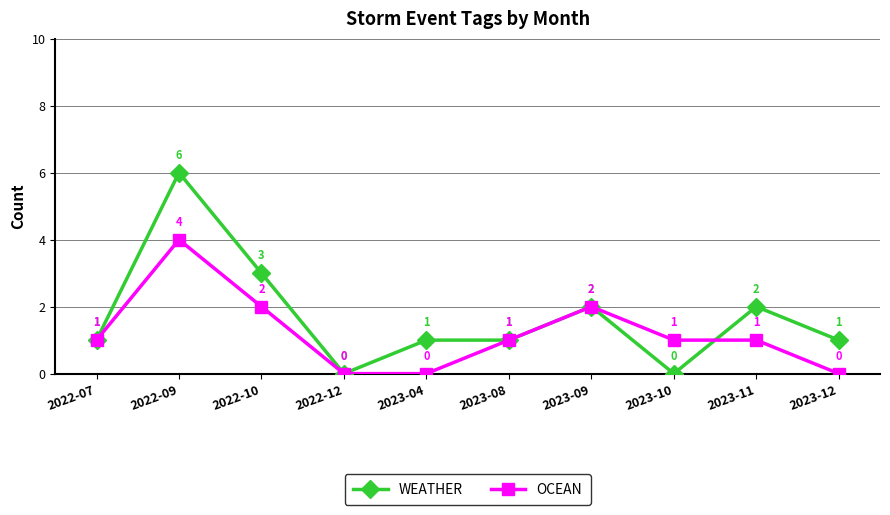

Which series has the largest total across all categories?

WEATHER